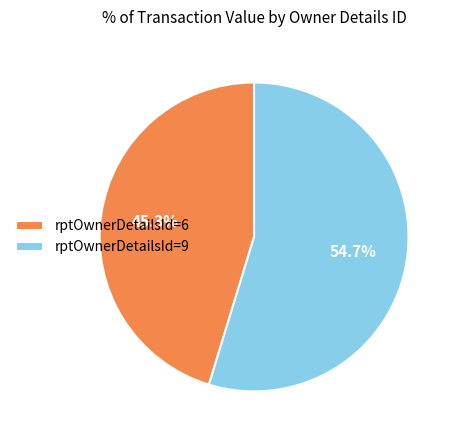

Is it true that rptOwnerDetailsId=9 is 61% of the pie?

False